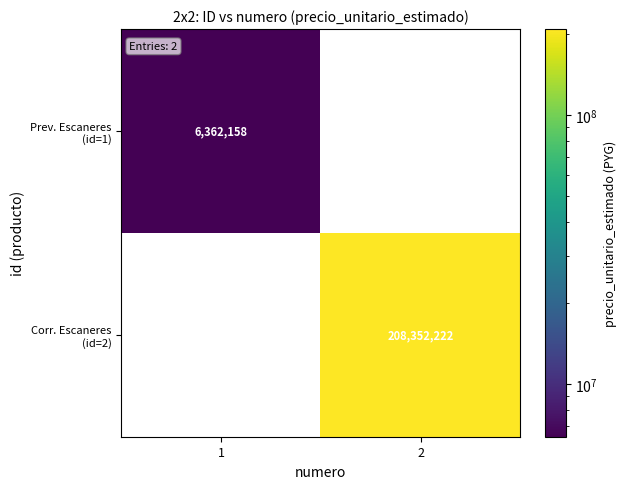

Count the Corr. Escaneres (id=2) values in the range 0 to 208352222.

2